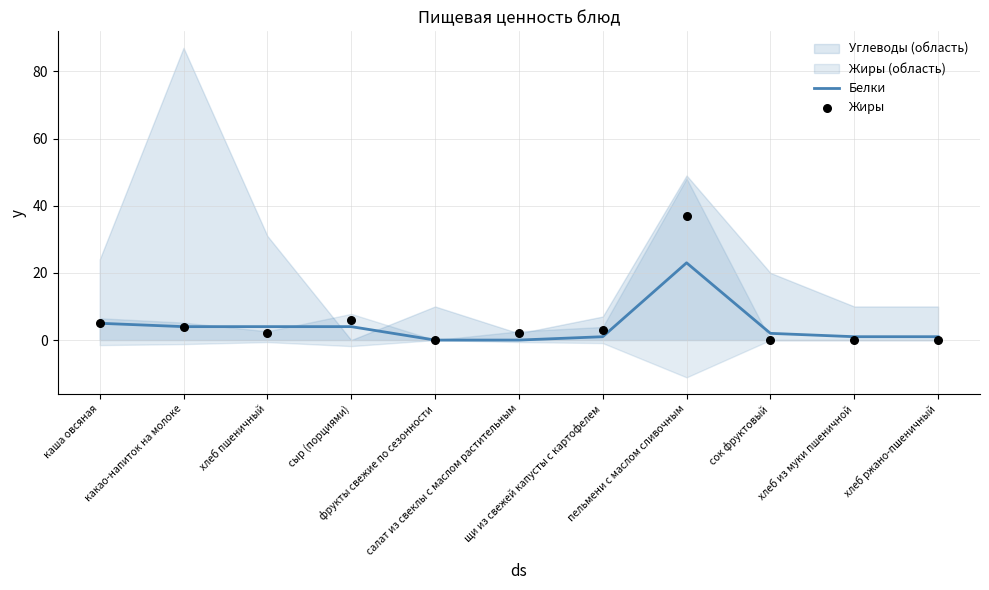

Which series has the largest total across all categories?

Жиры